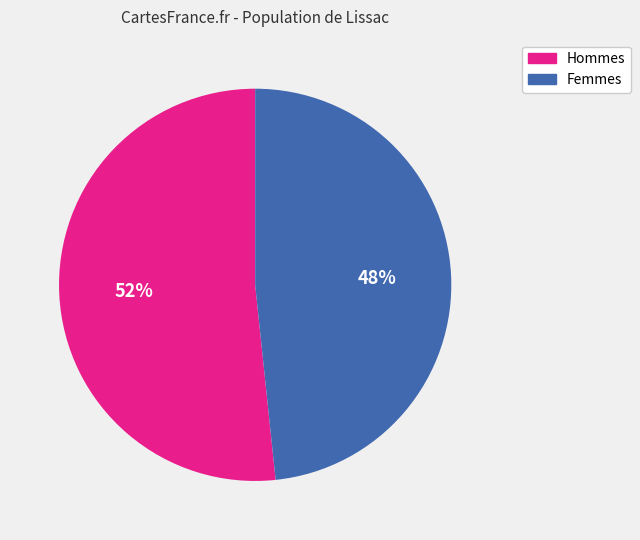

Approximately how many times larger is the value at Femmes compared to Hommes?

0.9